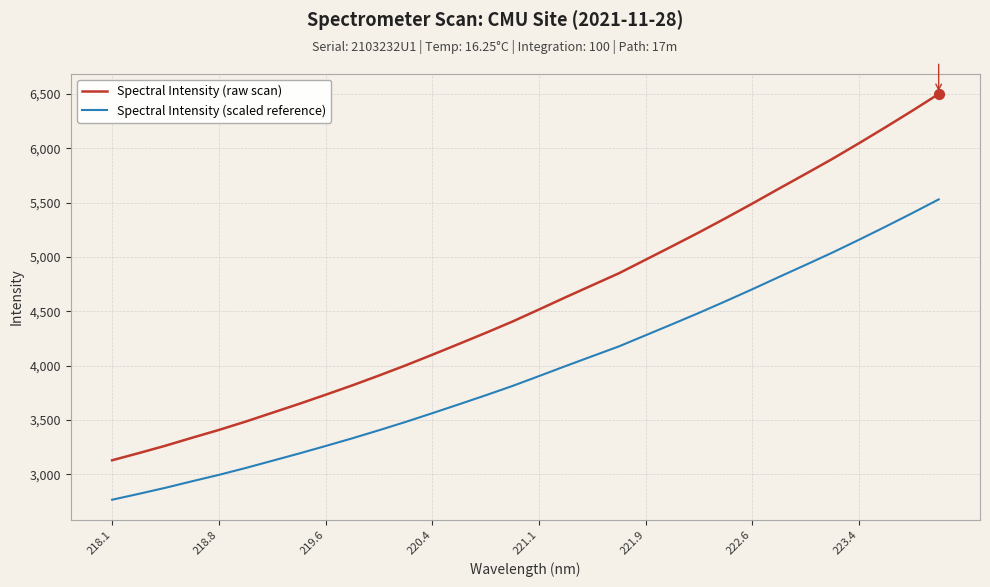

Which series has the widest spread of values?

Spectral Intensity (raw scan)